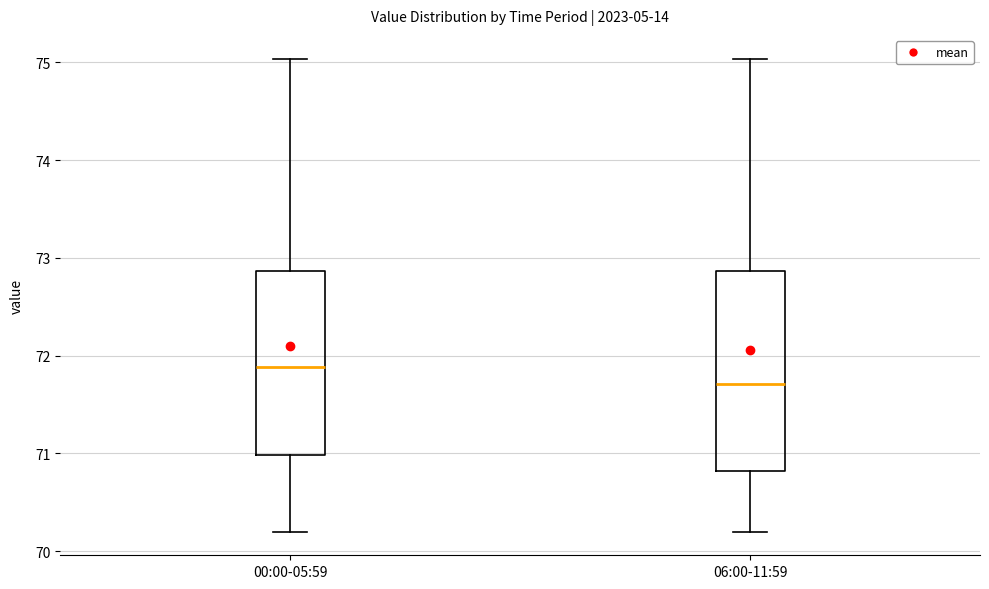

Which box's median line is the lowest?

06:00-11:59